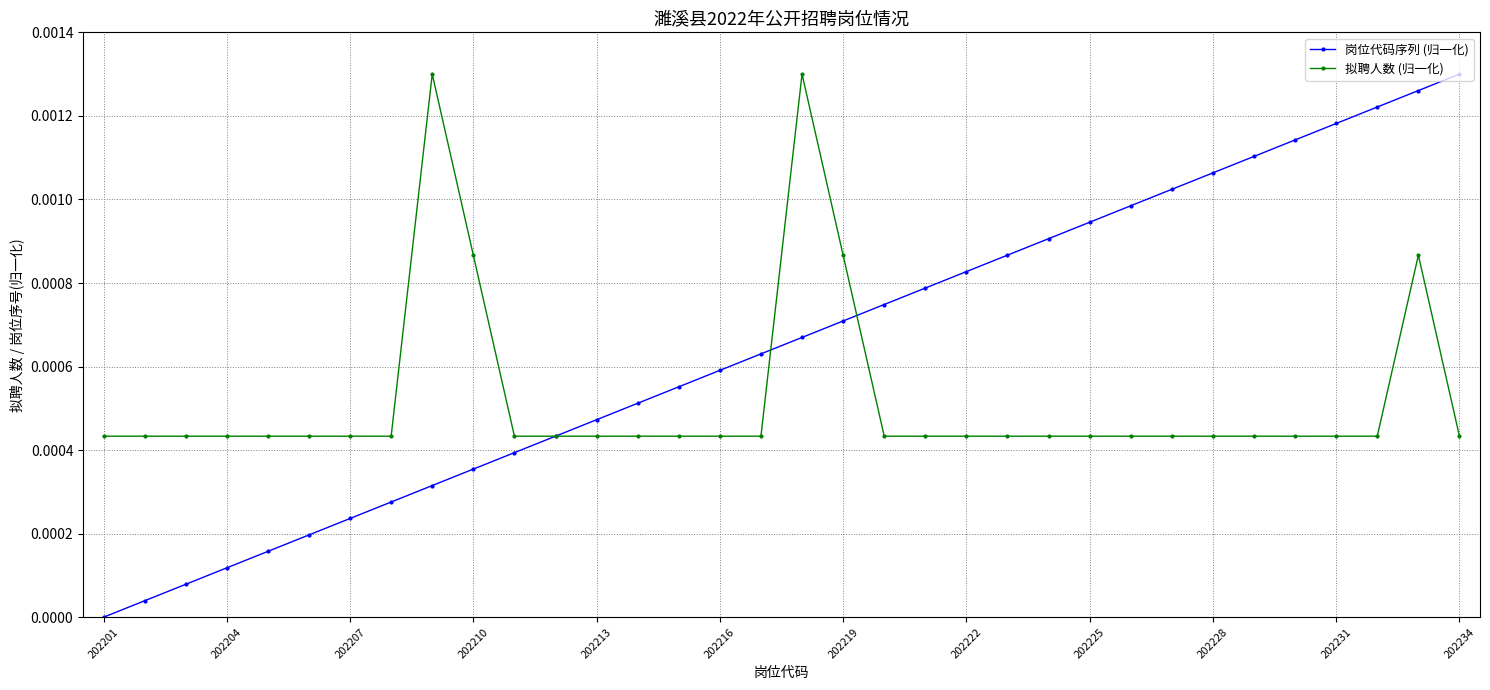

Which series has the widest spread of values?

岗位代码序列 (归一化)